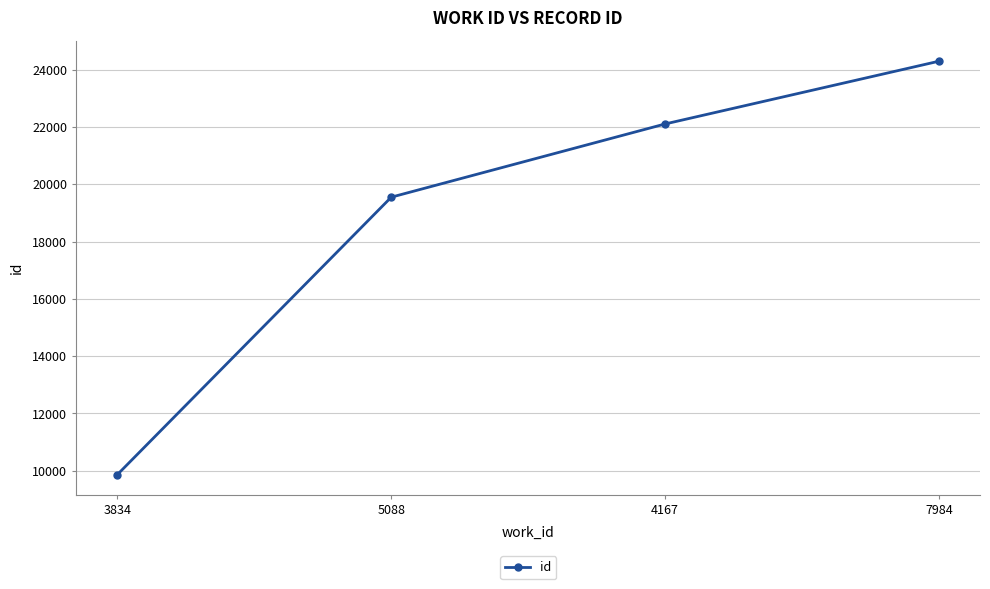

Is it true that the value at 3834 is 9866?

True